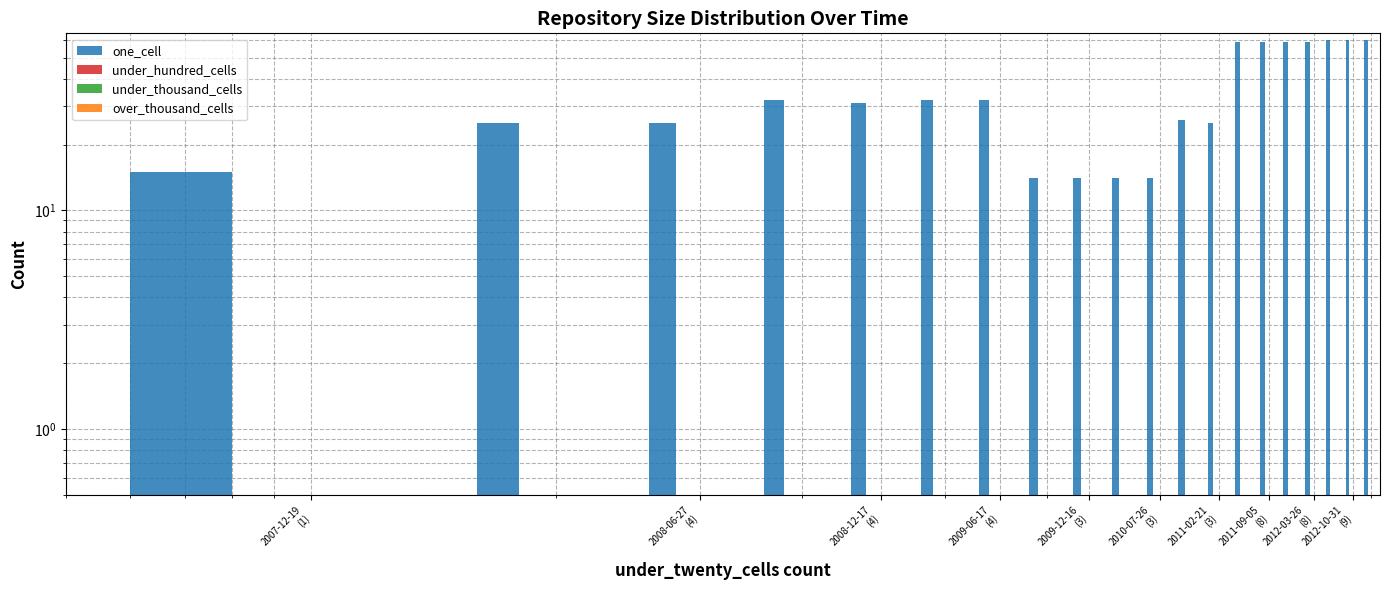

How many series are shown in this chart?

4